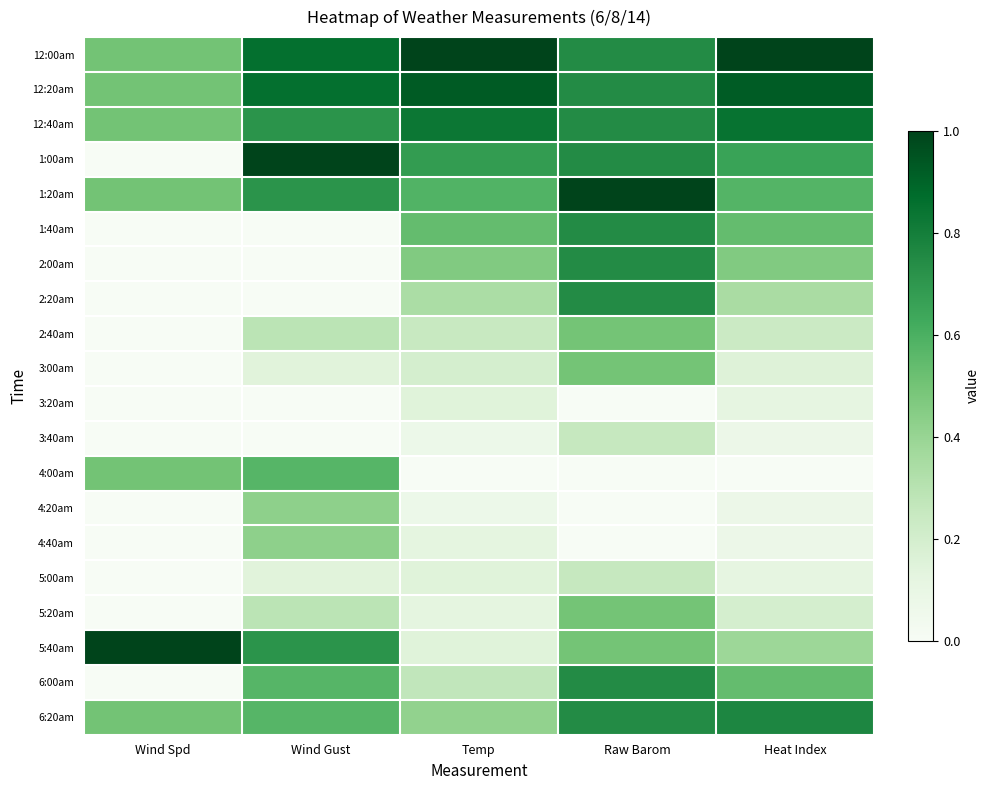

What is the total value across all series at Raw Barom?

10.2